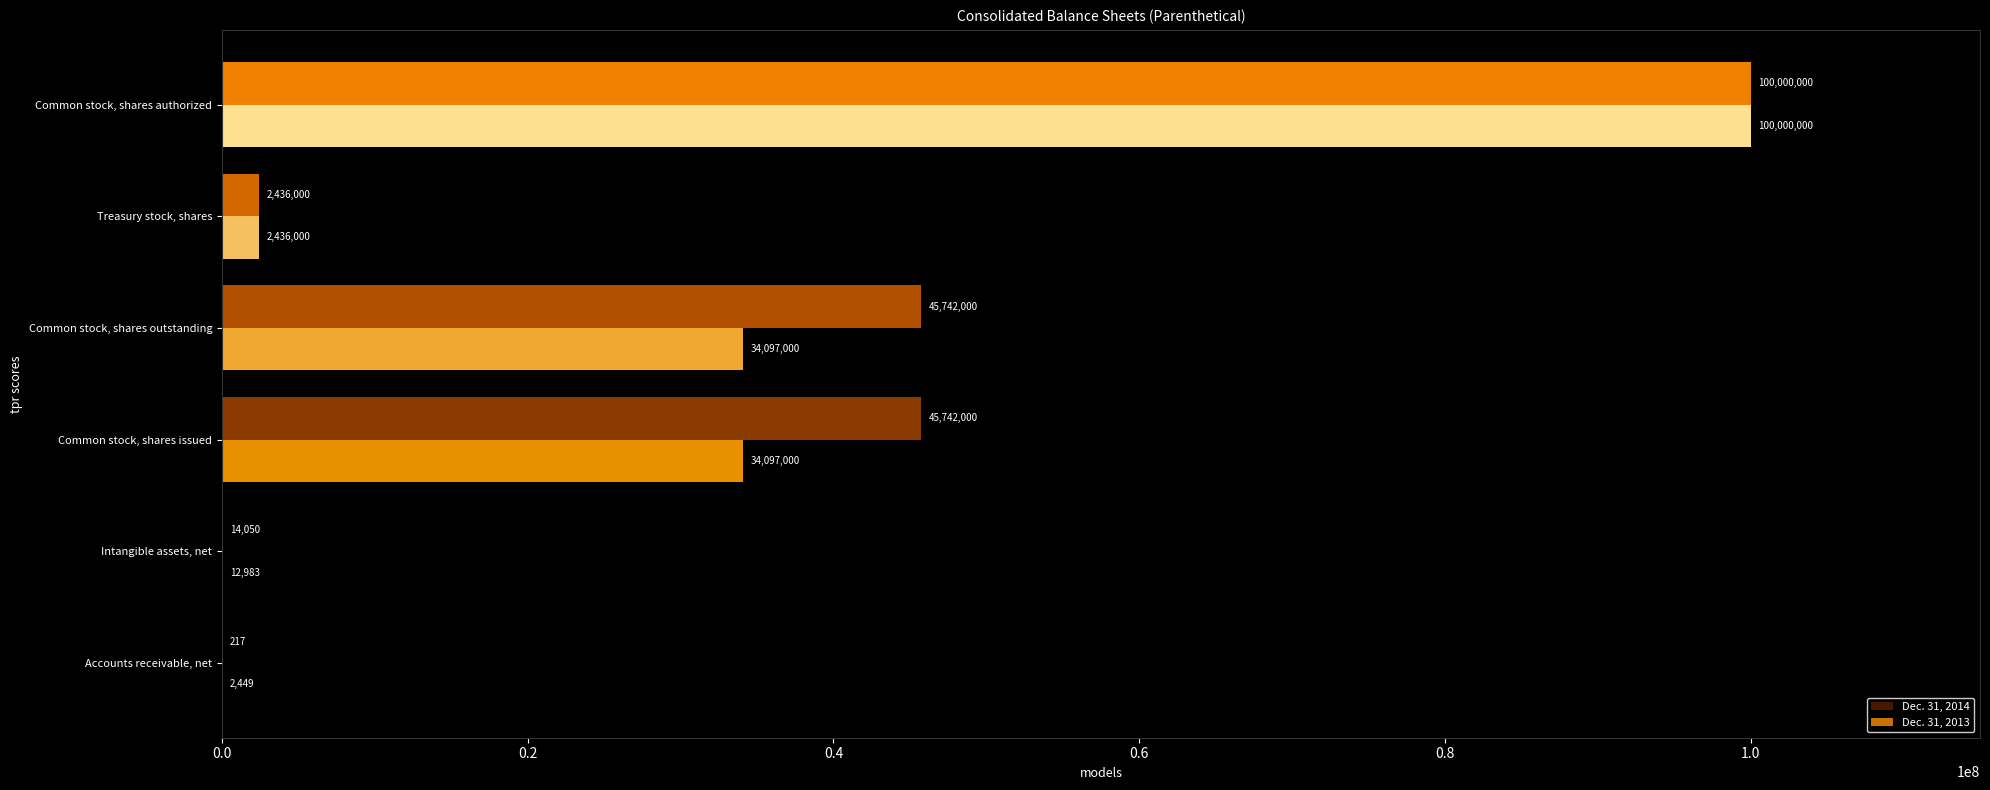

True or false: Dec. 31, 2013 has a value of 15391146 at Common stock, shares outstanding.

False